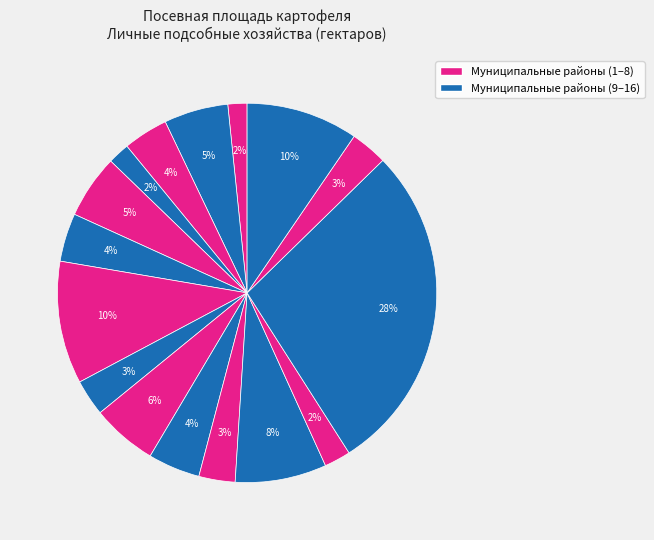

To the nearest percent, what is the average slice percentage?

6%